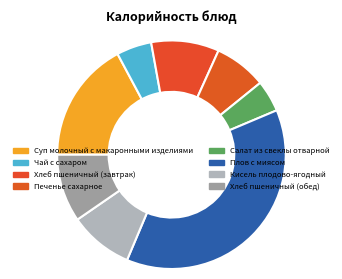

Count the number of slices in the pie.

8